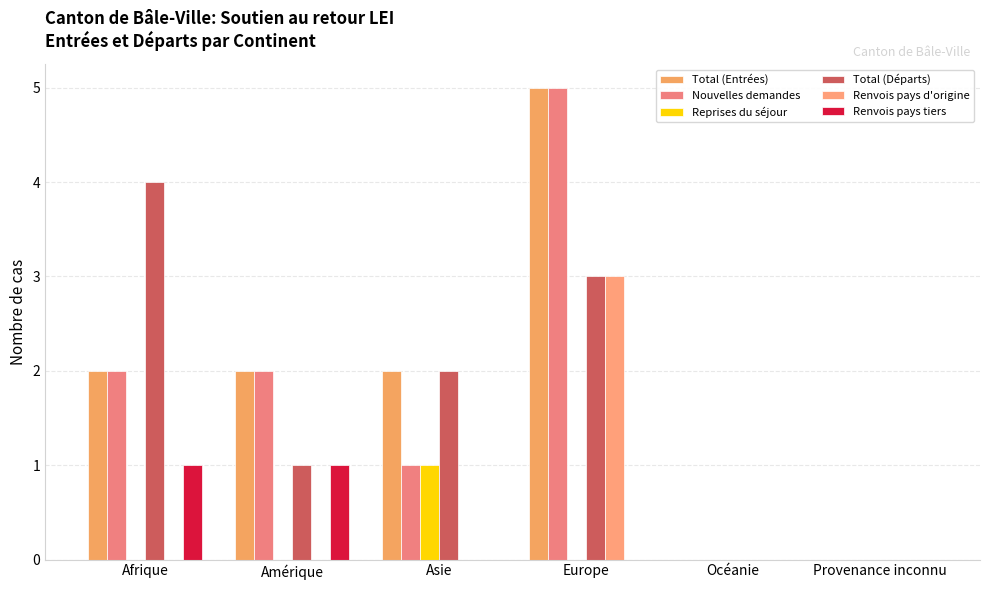

At Océanie, list the series in order from largest to smallest.

Total (Entrées), Nouvelles demandes, Reprises du séjour, Total (Départs), Renvois pays d'origine, Renvois pays tiers